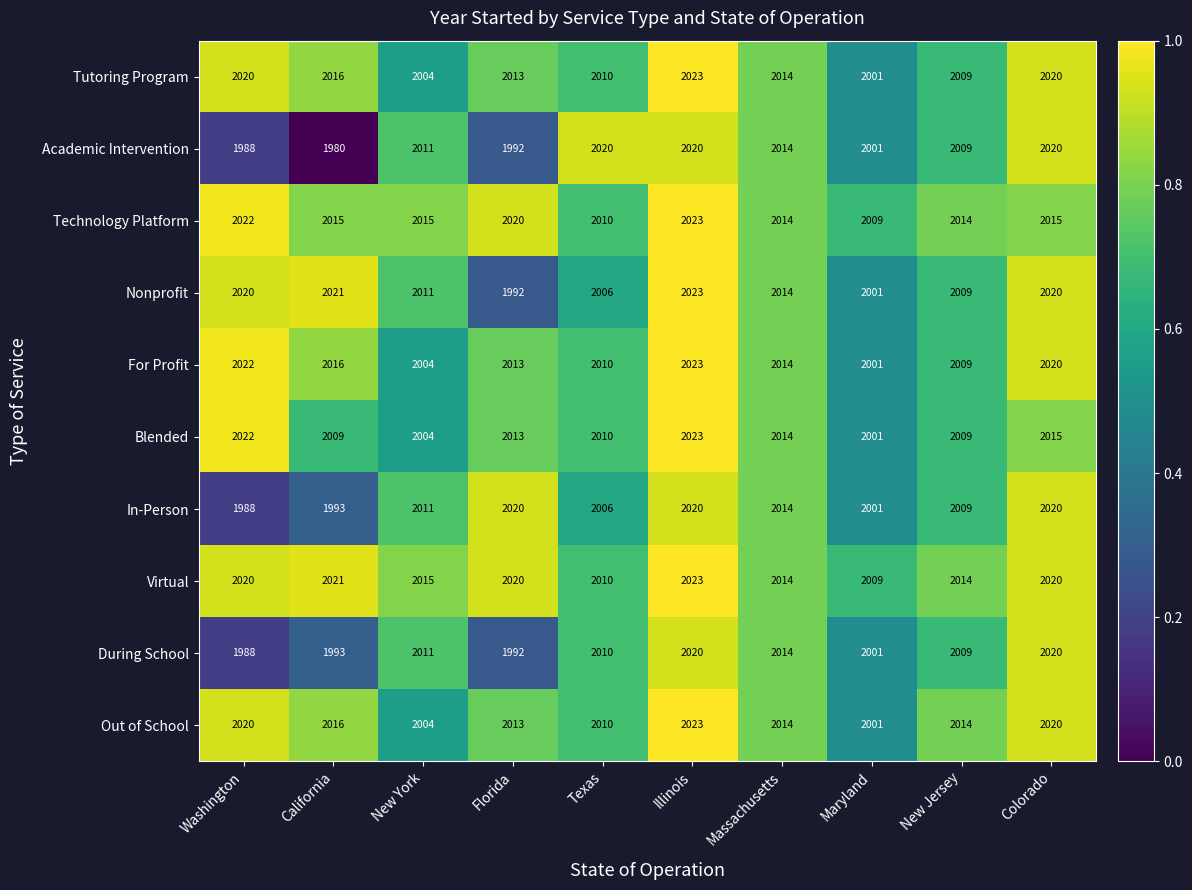

The Technology Platform series shows 2015 at Colorado. True or false?

True